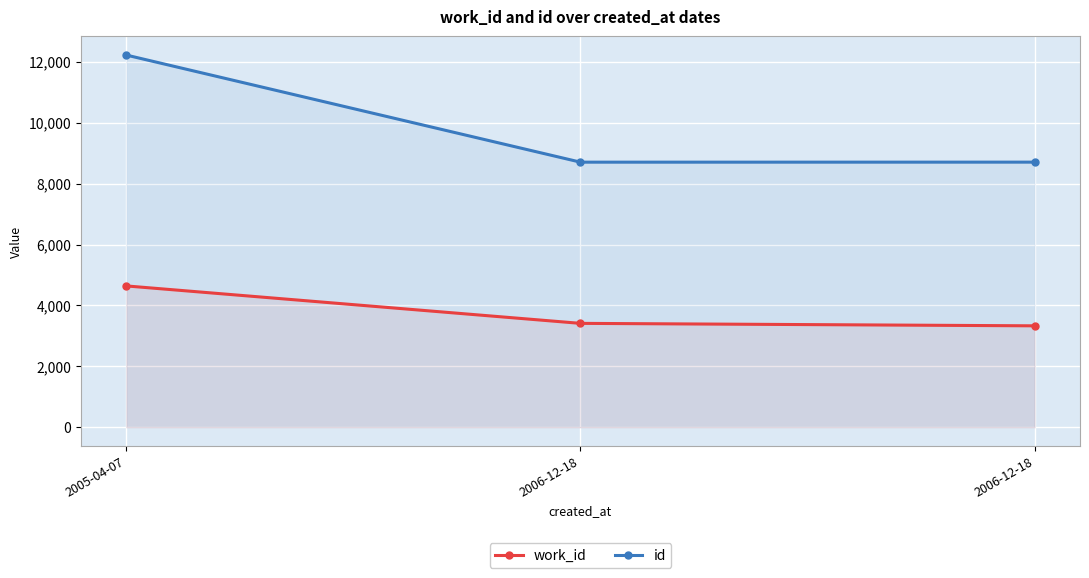

Which category has the lowest value in the id series?

2006-12-18